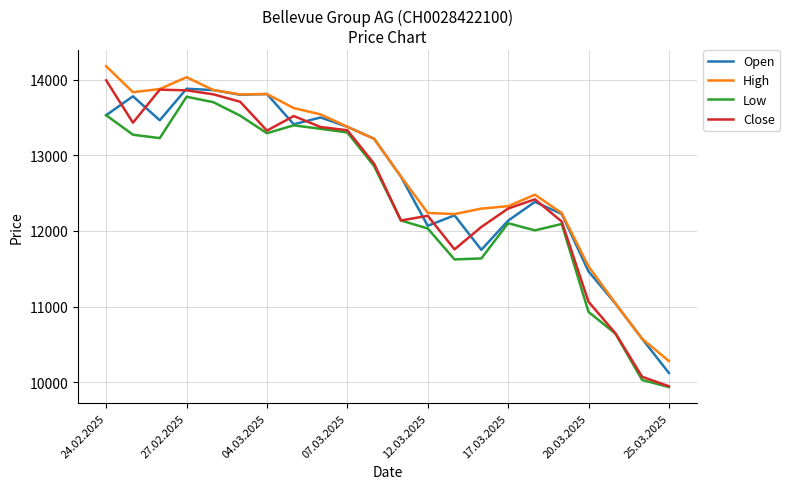

Which series has the widest spread of values?

Close